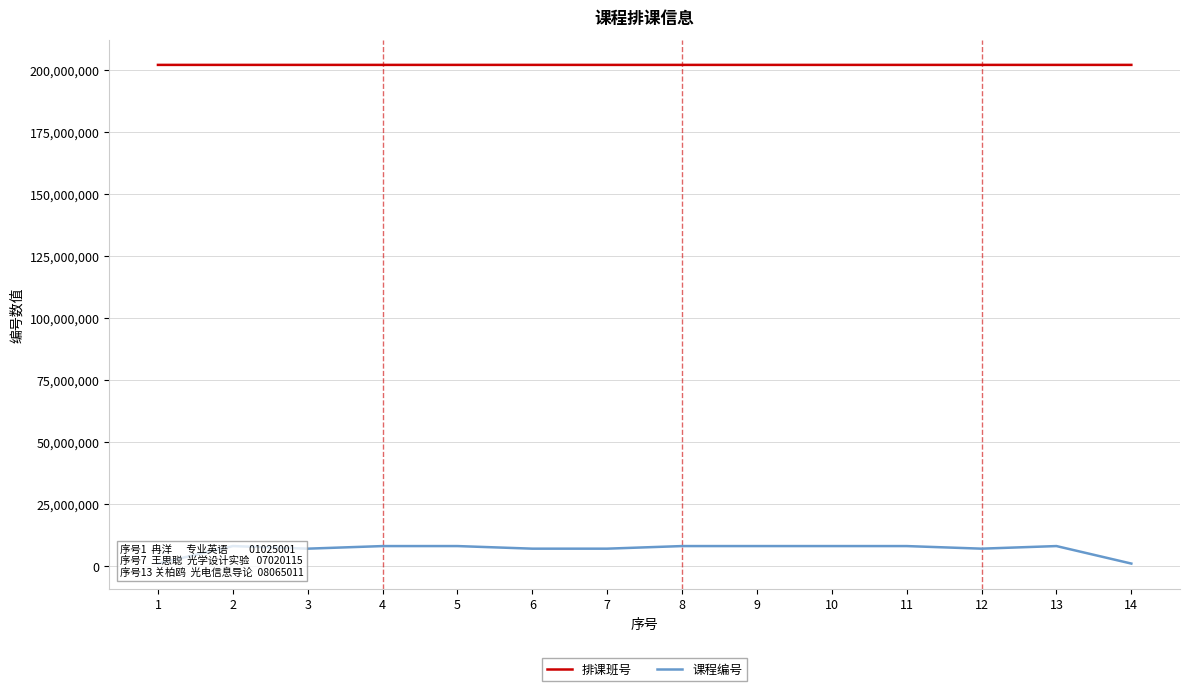

True or false: 课程编号 and 排课班号 intersect in this chart.

False